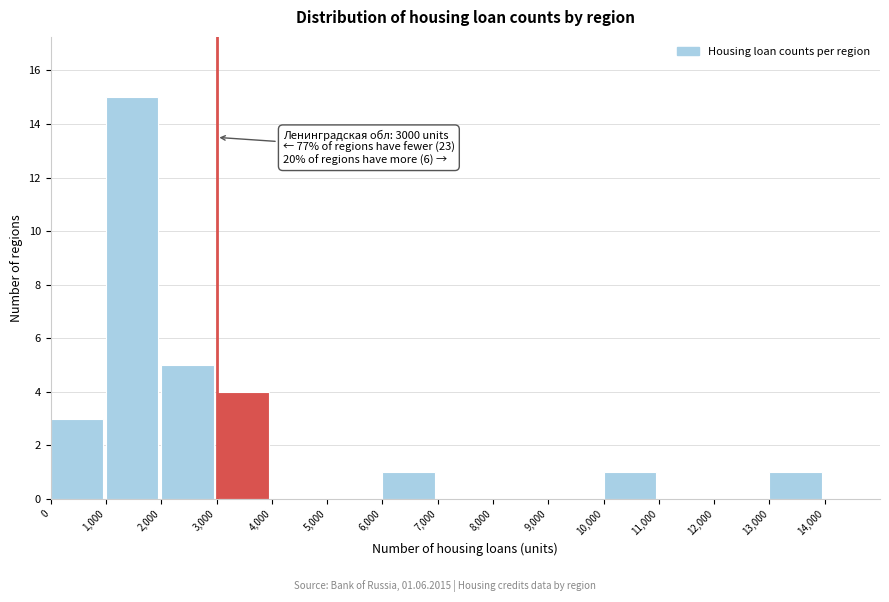

Which range on the x-axis has the tallest bar?

1000 to 2000